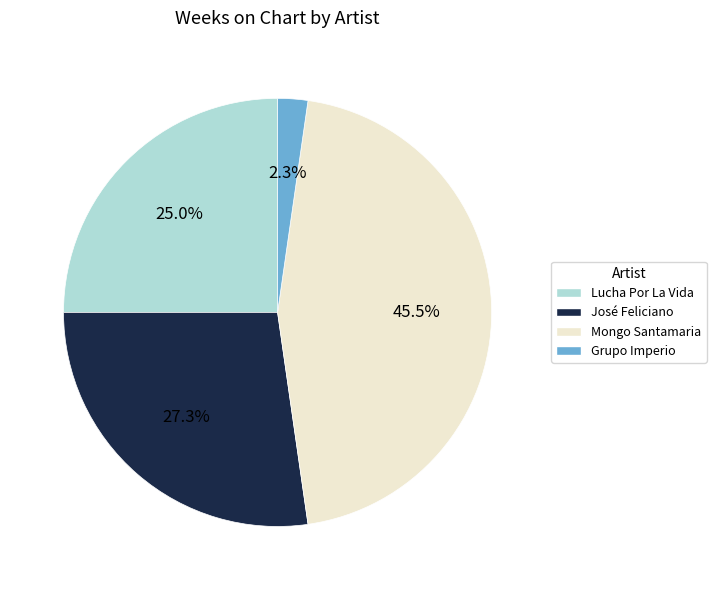

What is the ratio of the value at José Feliciano to the value at Mongo Santamaria?

0.6